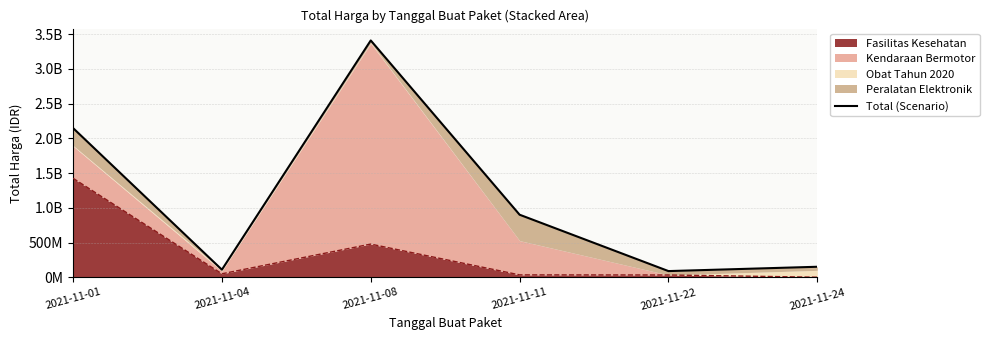

Does the chart display data point markers on the line(s)?

No